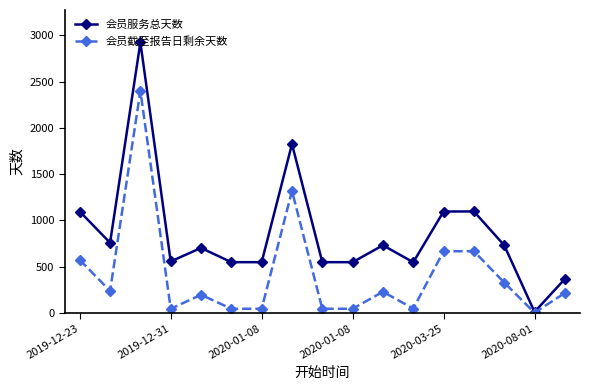

Which series has the widest spread of values?

会员服务总天数